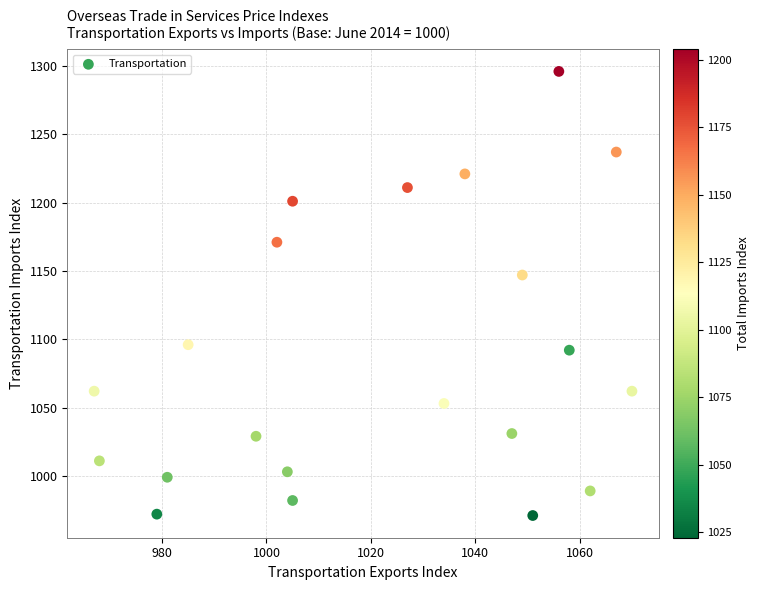

What Y value in the scatter plot is closest to 1133?

1147